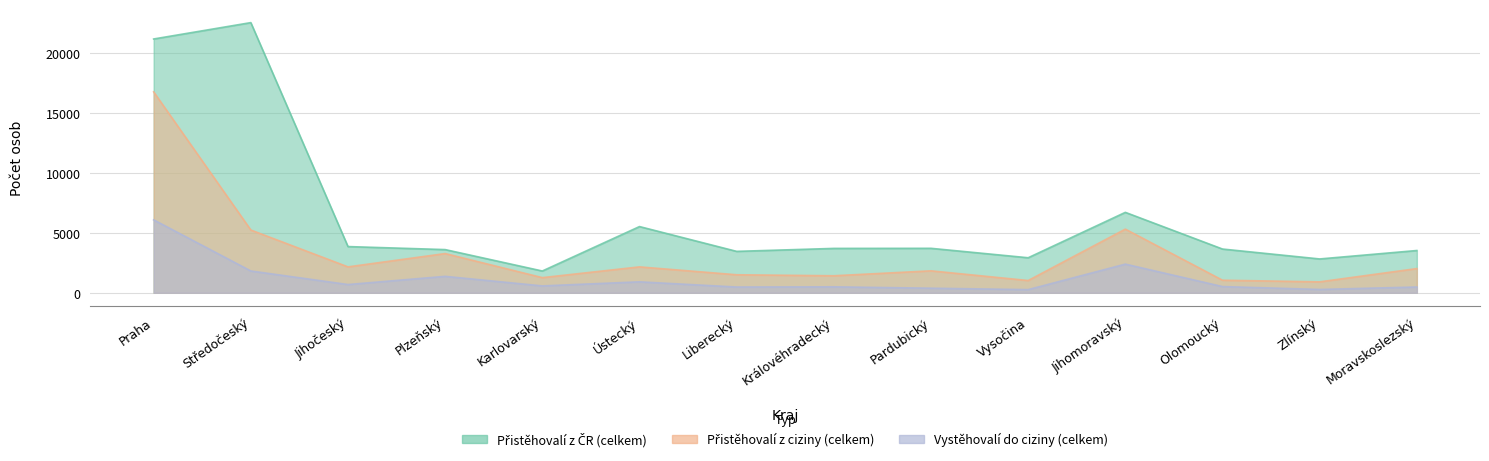

Which series changed the most between Ústecký and Olomoucký?

Přistěhovalí z ČR (celkem)